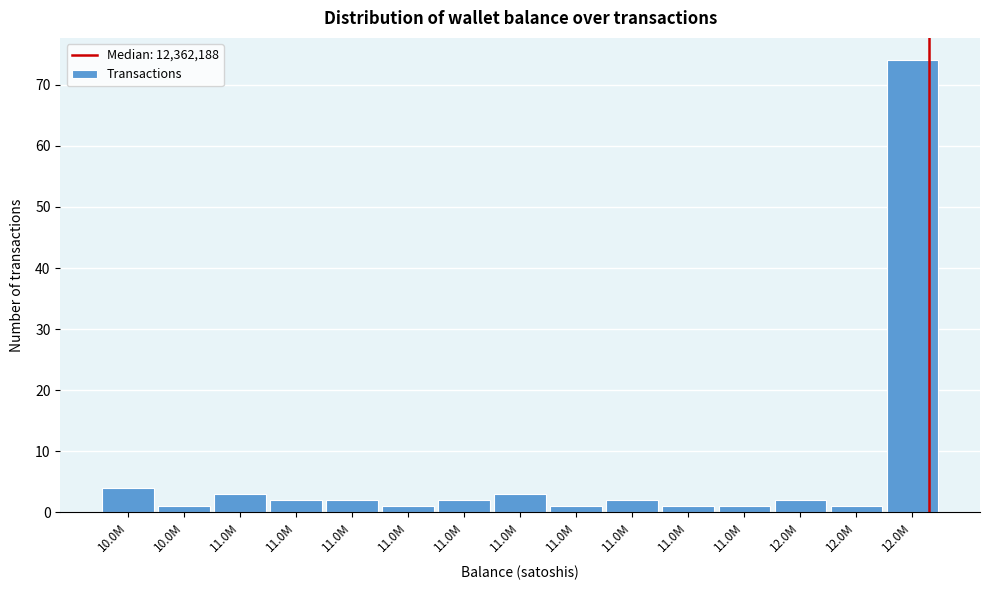

How many categories are shown in the chart?

15